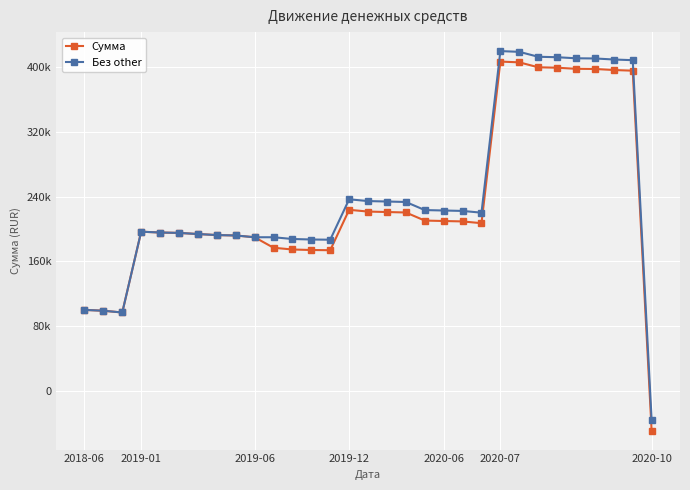

At which label does Сумма first exceed 207298?

2019-12